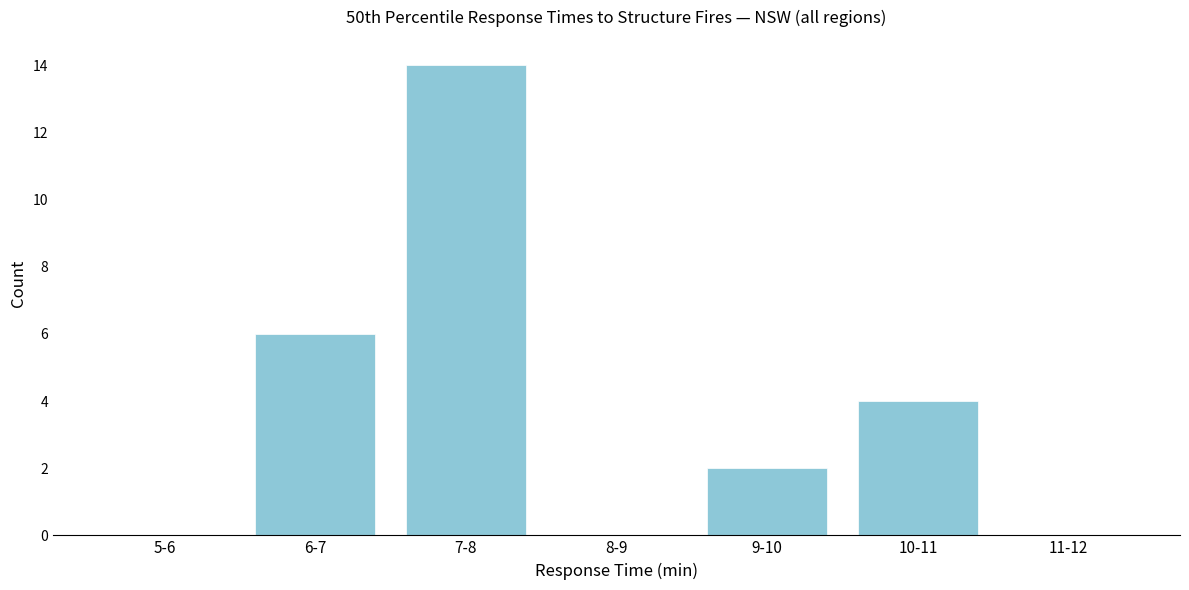

Reading left to right, list all the values displayed in this chart.

5-6=0	6-7=6	7-8=14	8-9=0	9-10=2	10-11=4	11-12=0